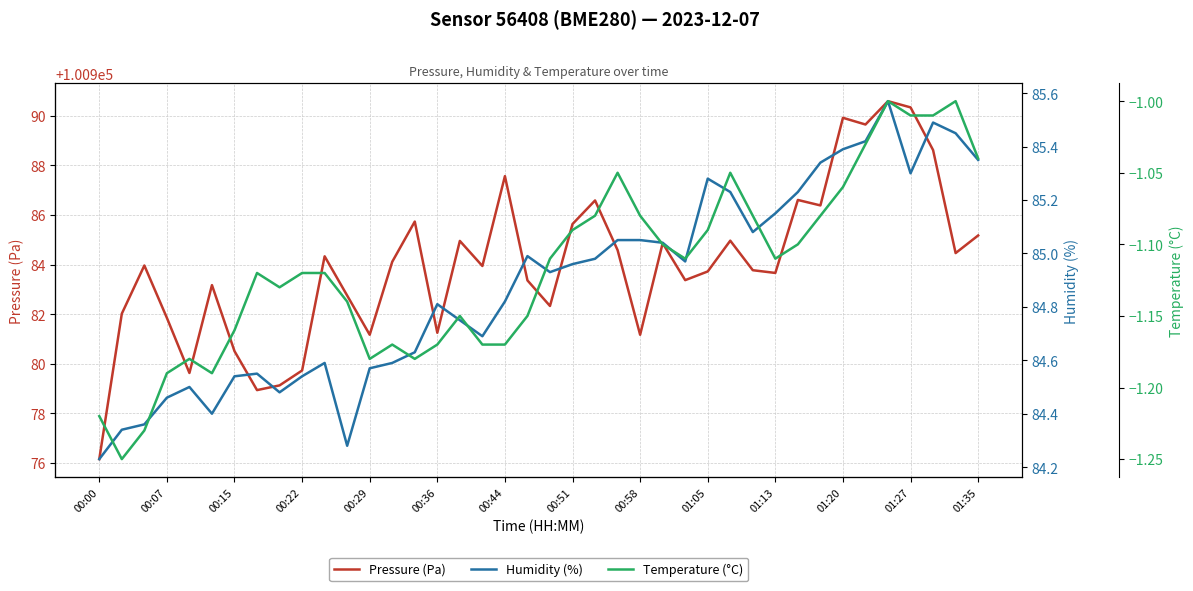

List the series in order of their peak value, highest first.

Pressure (Pa), Humidity (%), Temperature (°C)